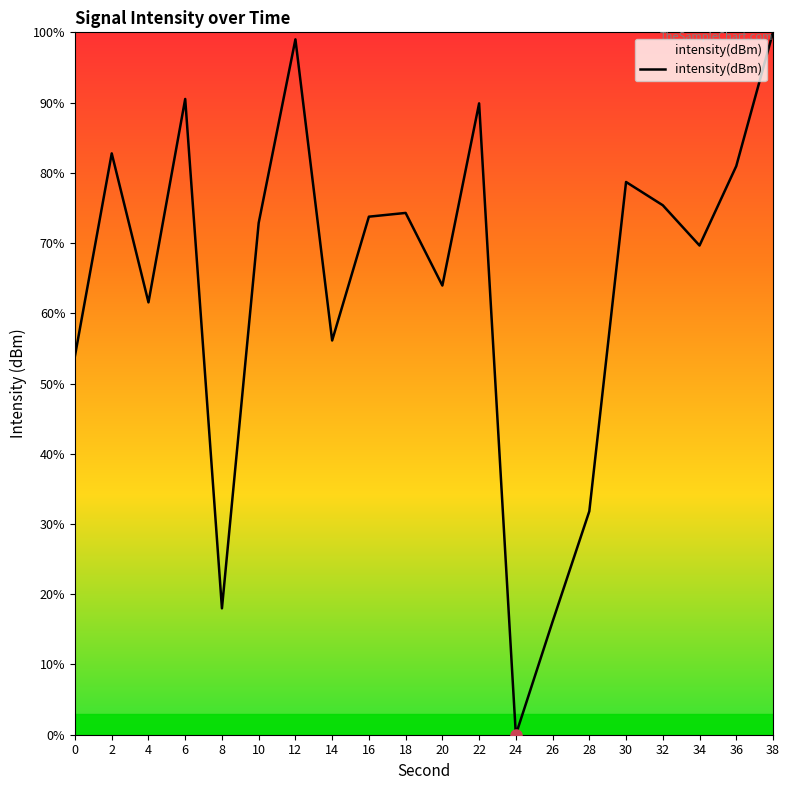

Reading left to right, what are all the values shown in this chart?

0=54.0	2=82.8	4=61.6	6=90.5	8=18.0	10=72.9	12=99.0	14=56.1	16=73.8	18=74.3	20=63.9	22=89.9	24=0.0	26=16.1	28=31.8	30=78.7	32=75.4	34=69.6	36=81.0	38=100.0